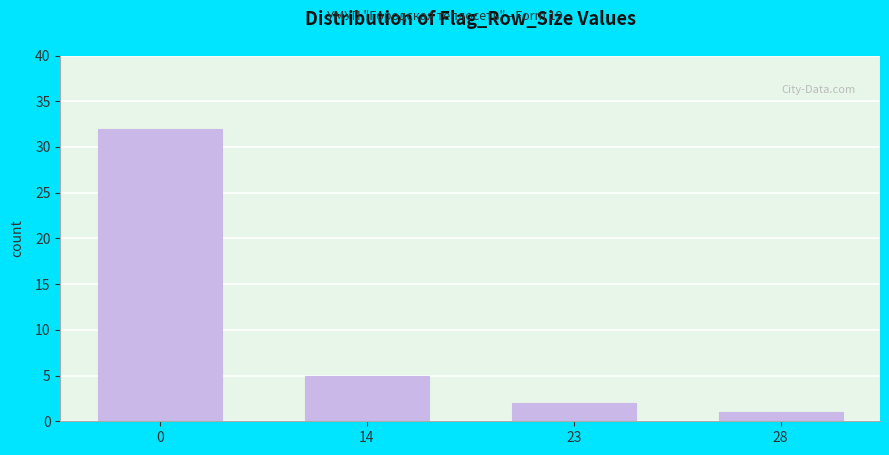

Reading left to right, list all the values displayed in this chart.

0=32	14=5	23=2	28=1